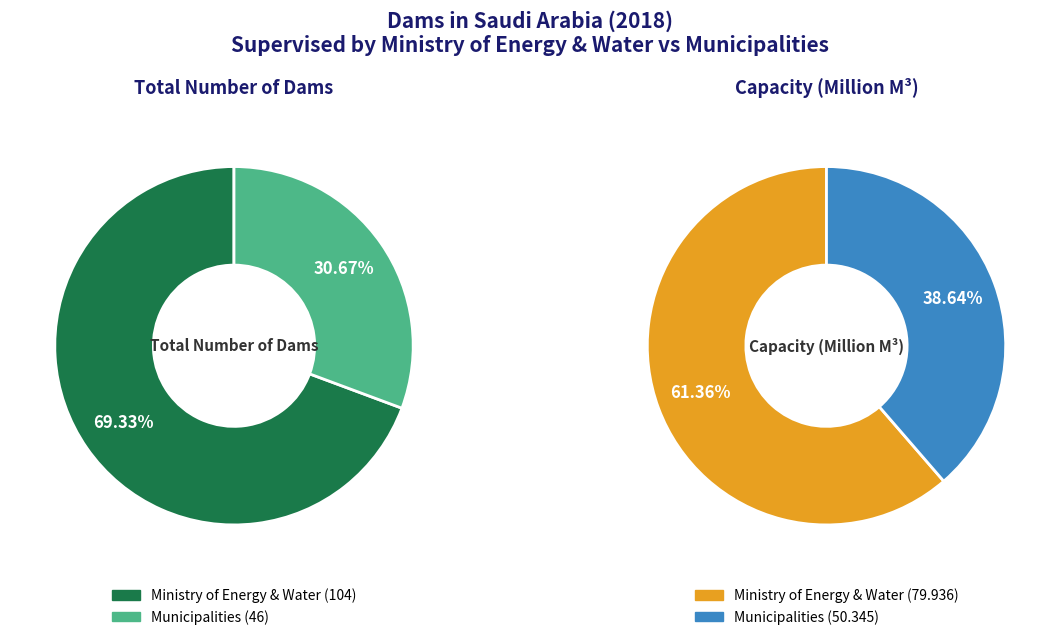

Which series has the largest range (max minus min)?

Total Number